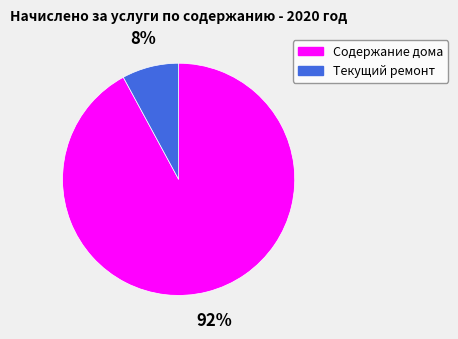

Between Текущий ремонт and Содержание дома, which is larger?

Содержание дома